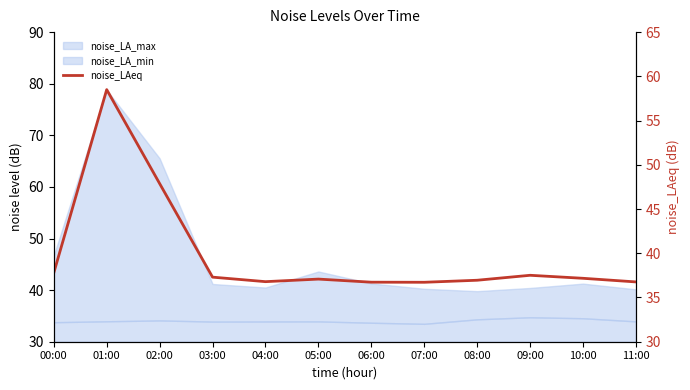

At which category does the data reach its first local valley?

04:00